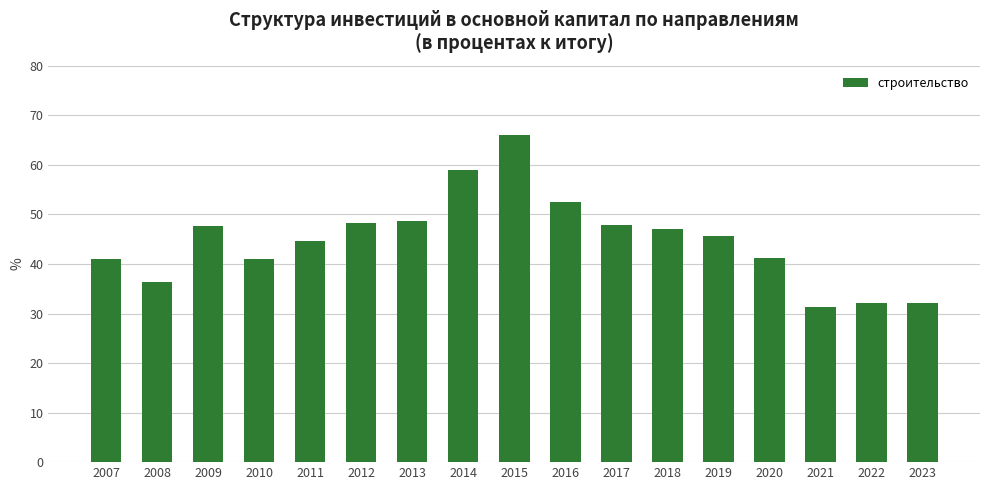

Which label corresponds to the largest value in the chart?

2015